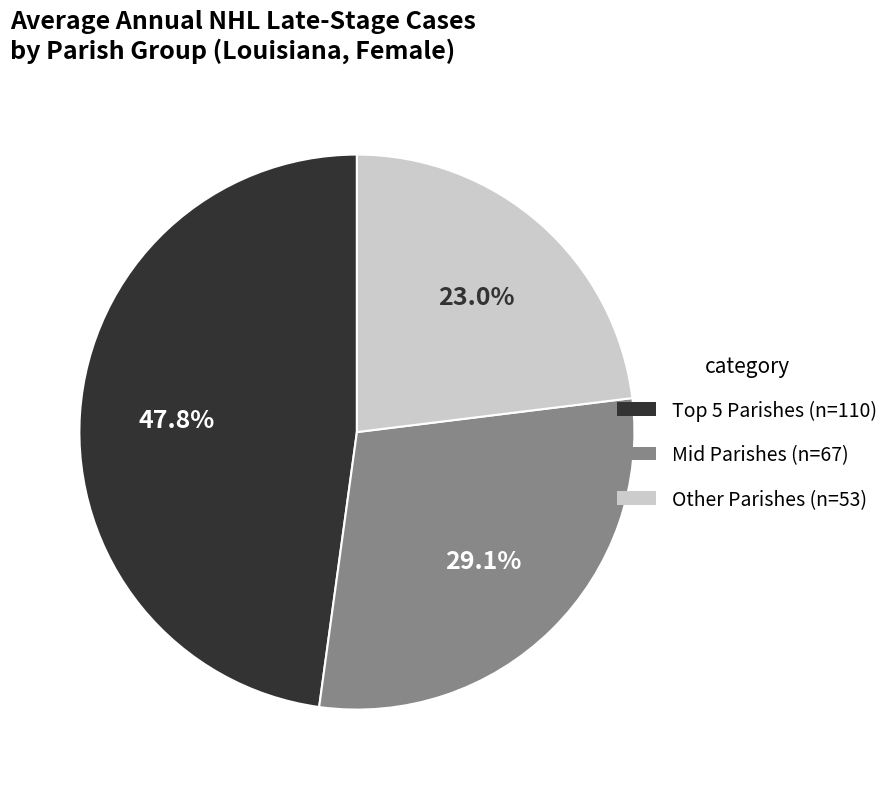

To the nearest percent, what is the difference between the largest and smallest slice percentages?

25%